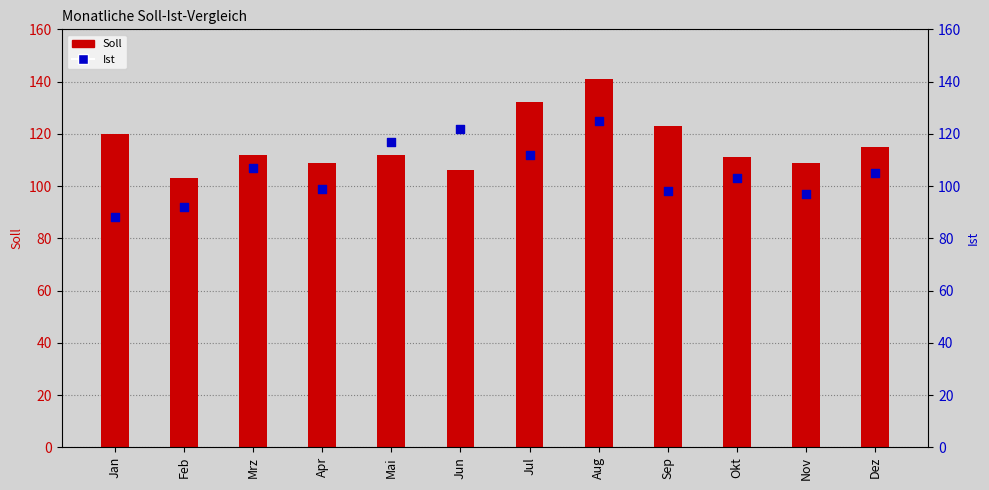

What is the total value across all series at Jan?

208